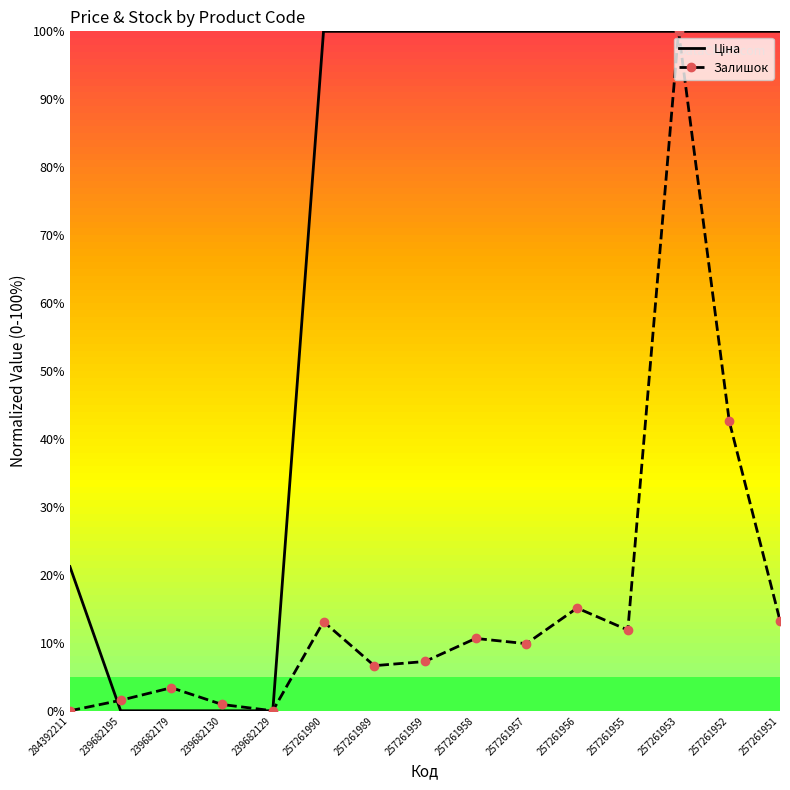

Where is the first local minimum for Залишок?

239682129